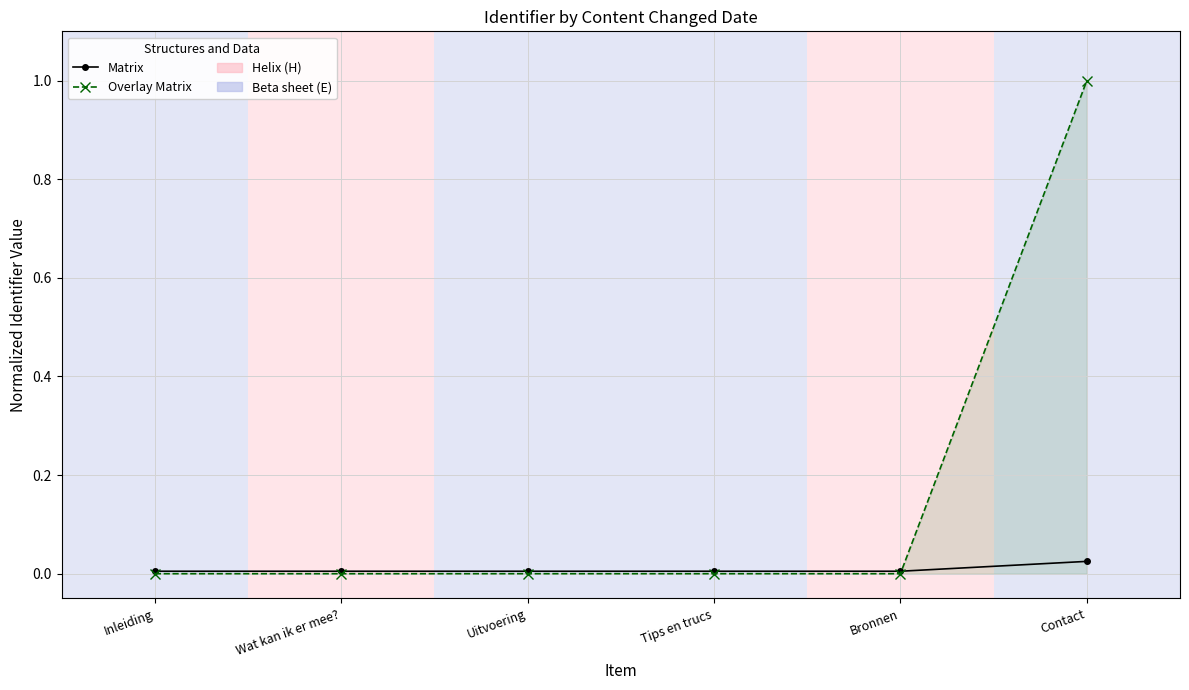

At how many categories does at least one series exceed 0?

6